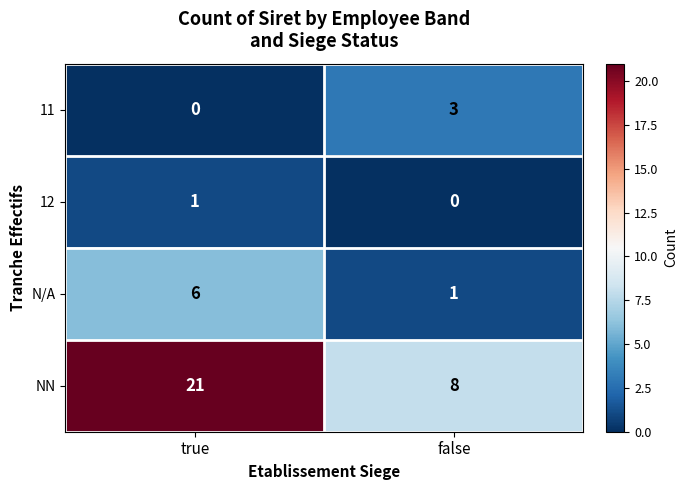

Where is 11 nearest to the value 1?

true